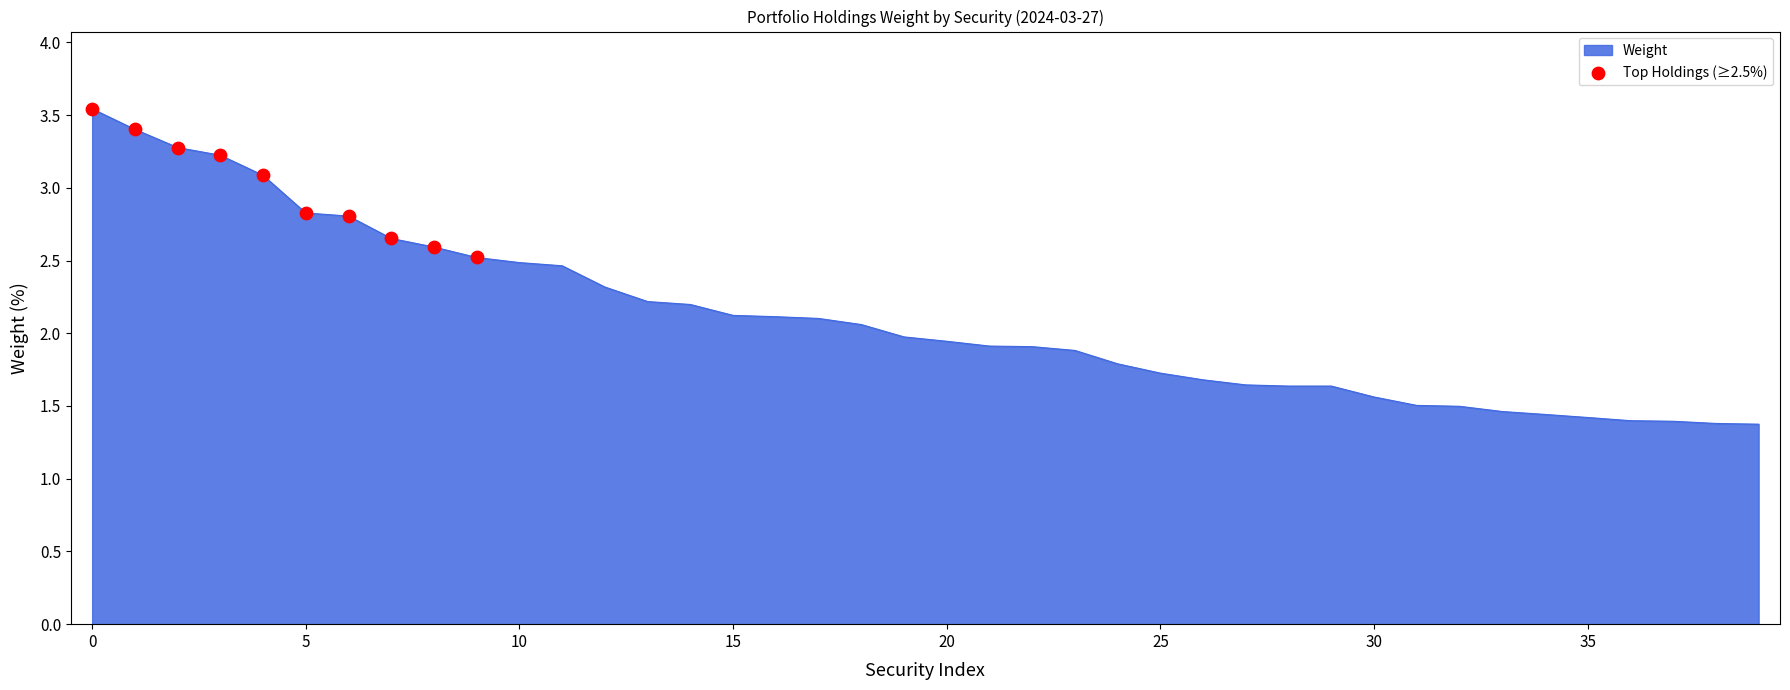

What is the difference between the maximum and minimum values?

2.2